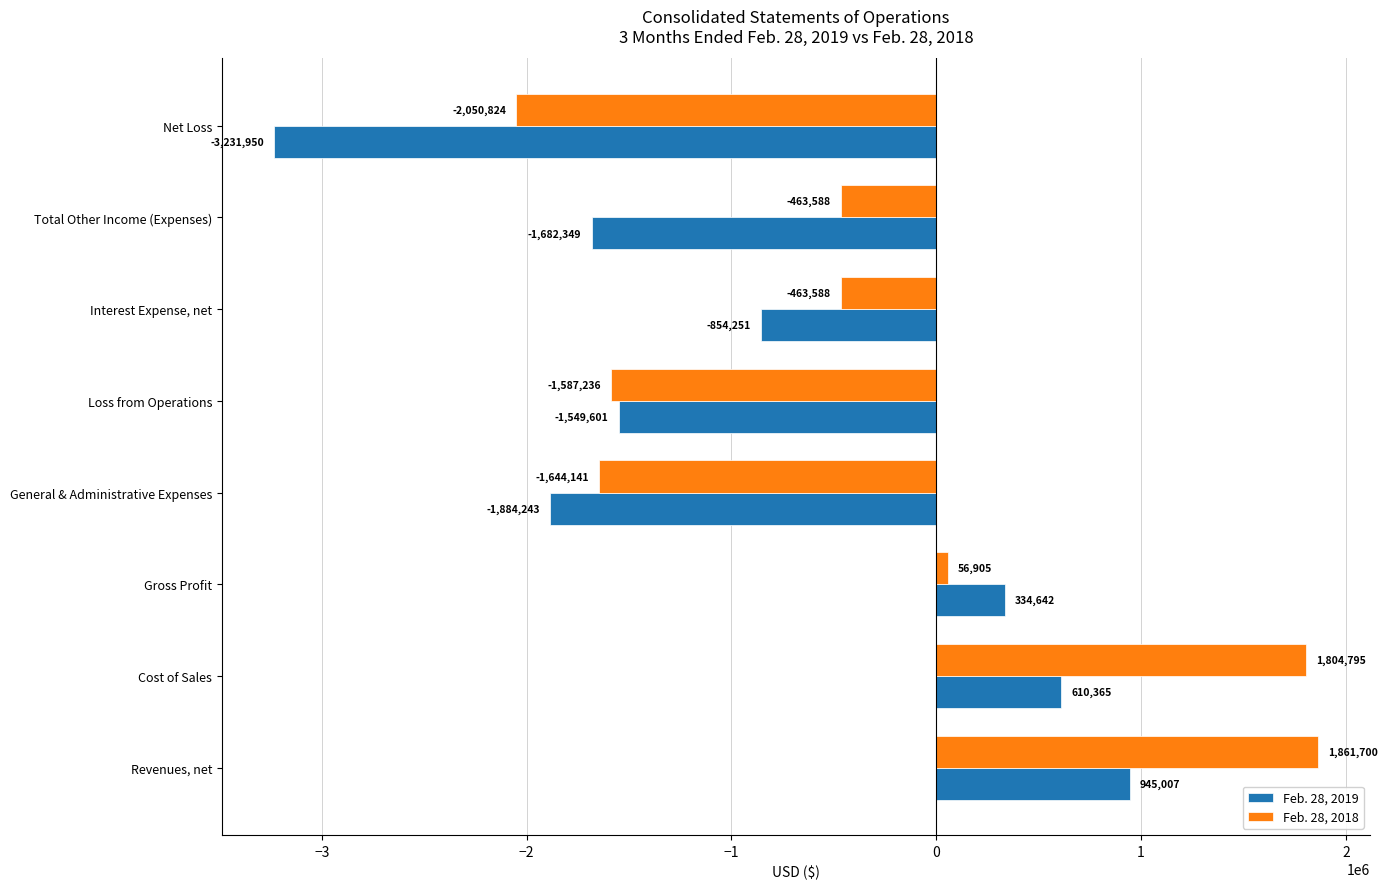

The Feb. 28, 2019 series shows -1884243 at General & Administrative Expenses. True or false?

True